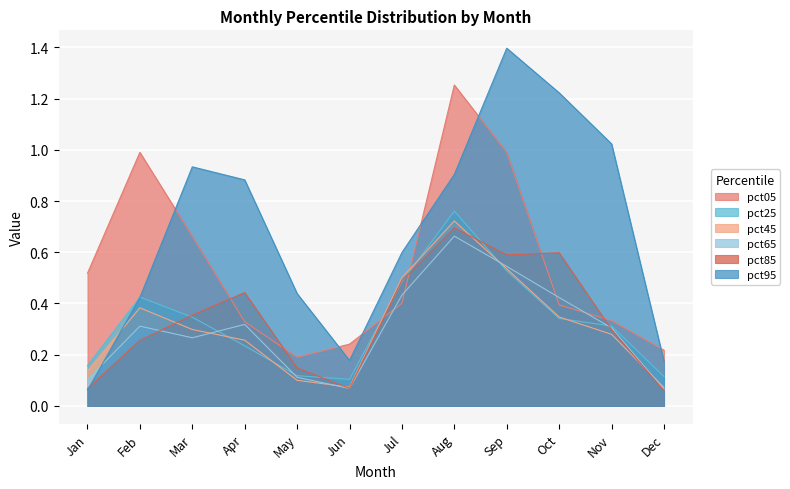

What is the total value across all series at Jun?

0.7